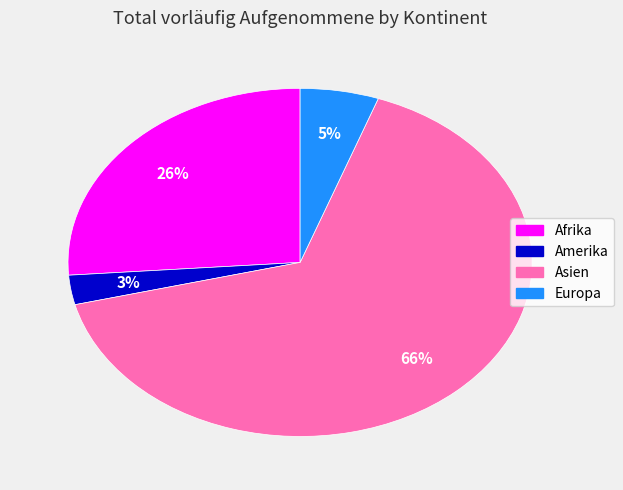

Which category has the smallest portion of the pie?

Amerika